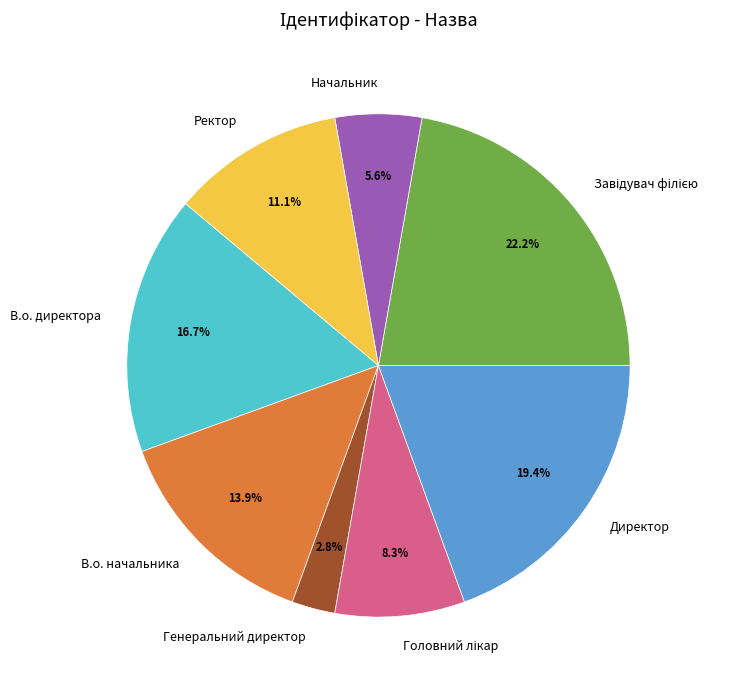

How many segments does this pie chart have?

8